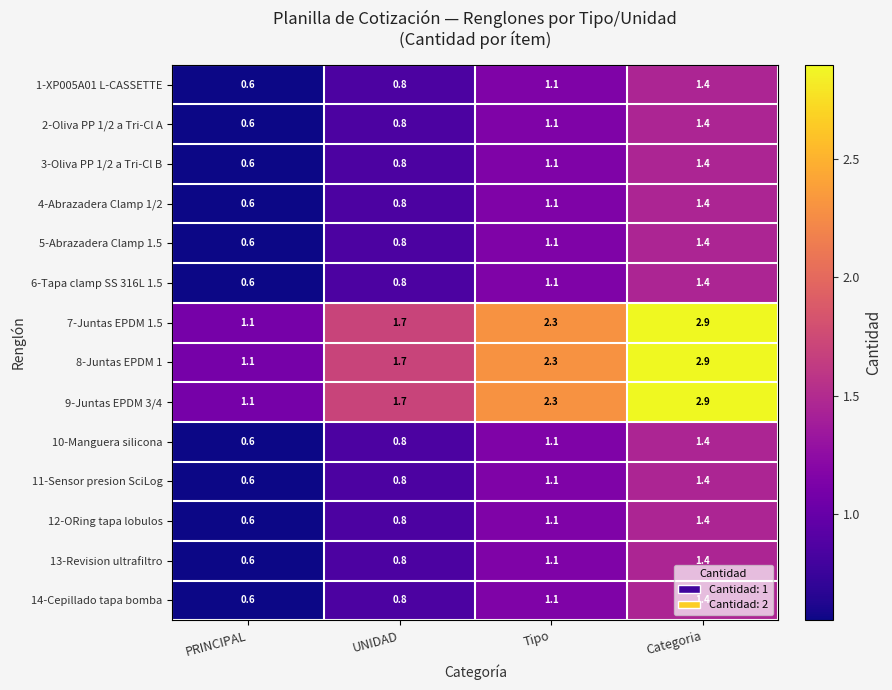

How many series are shown in this chart?

14